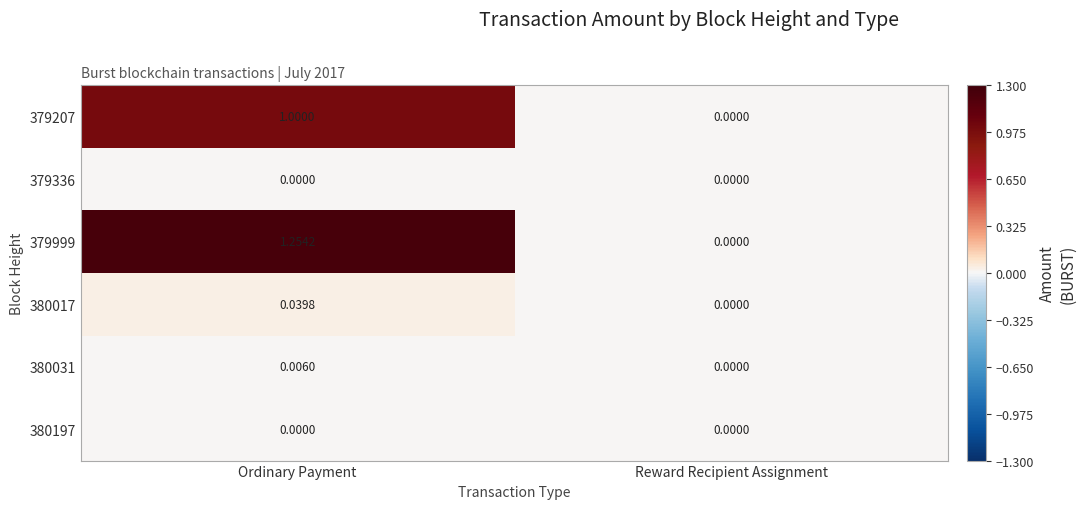

At which category is the sum across all series the highest?

Ordinary Payment